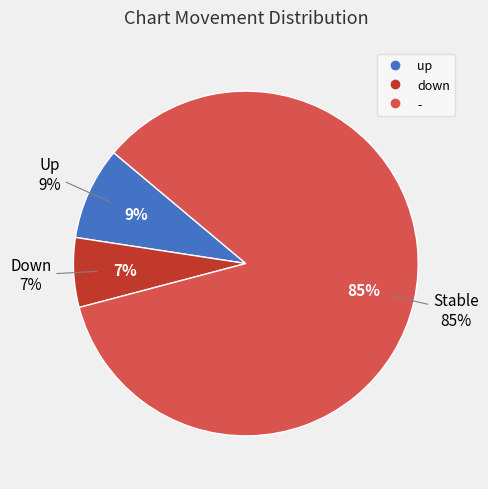

Which category has the biggest portion of the pie?

-